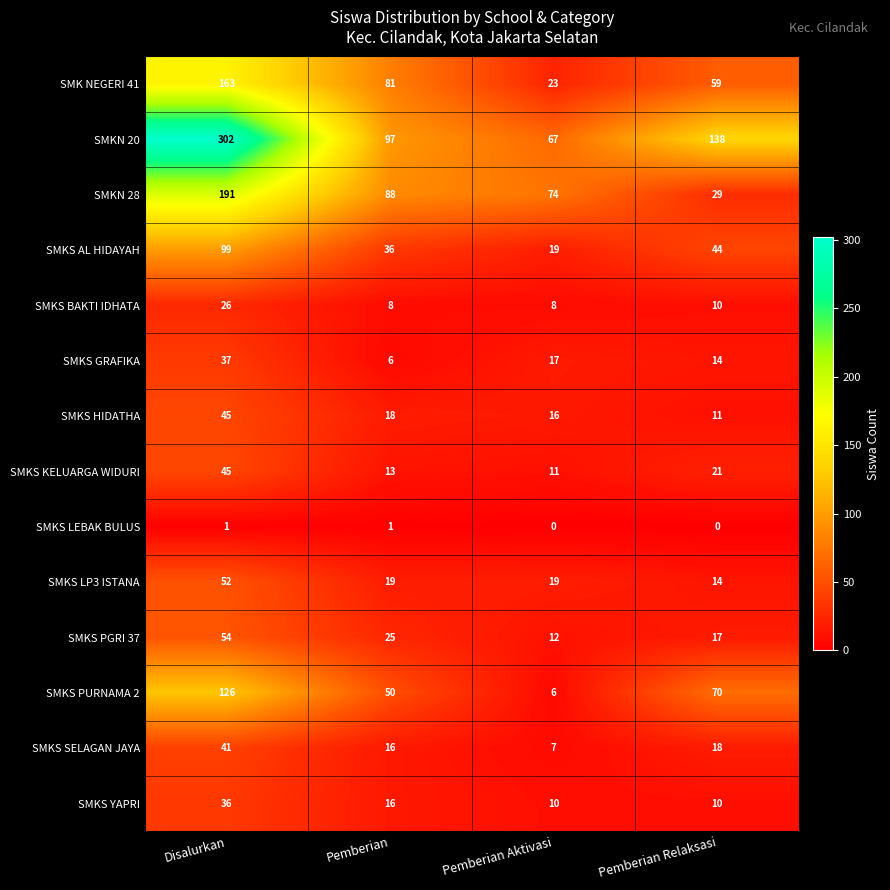

Is it true that SMKS BAKTI IDHATA equals 26 at Disalurkan?

True